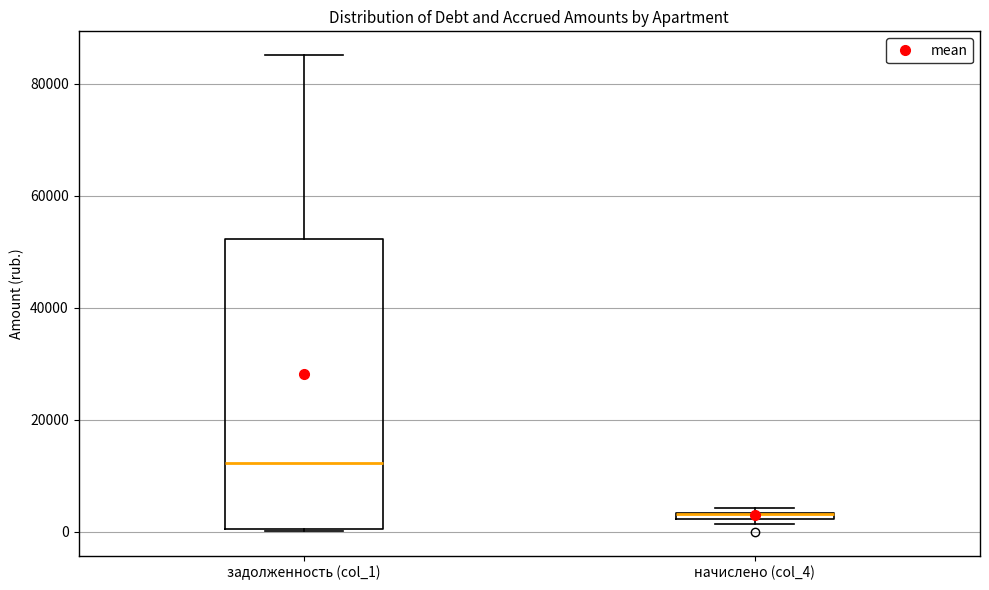

Where is the lower edge of the box for начислено (col_4) on the y-axis? The values are not printed on the chart, so give them approximately, as read against the axis.

2000